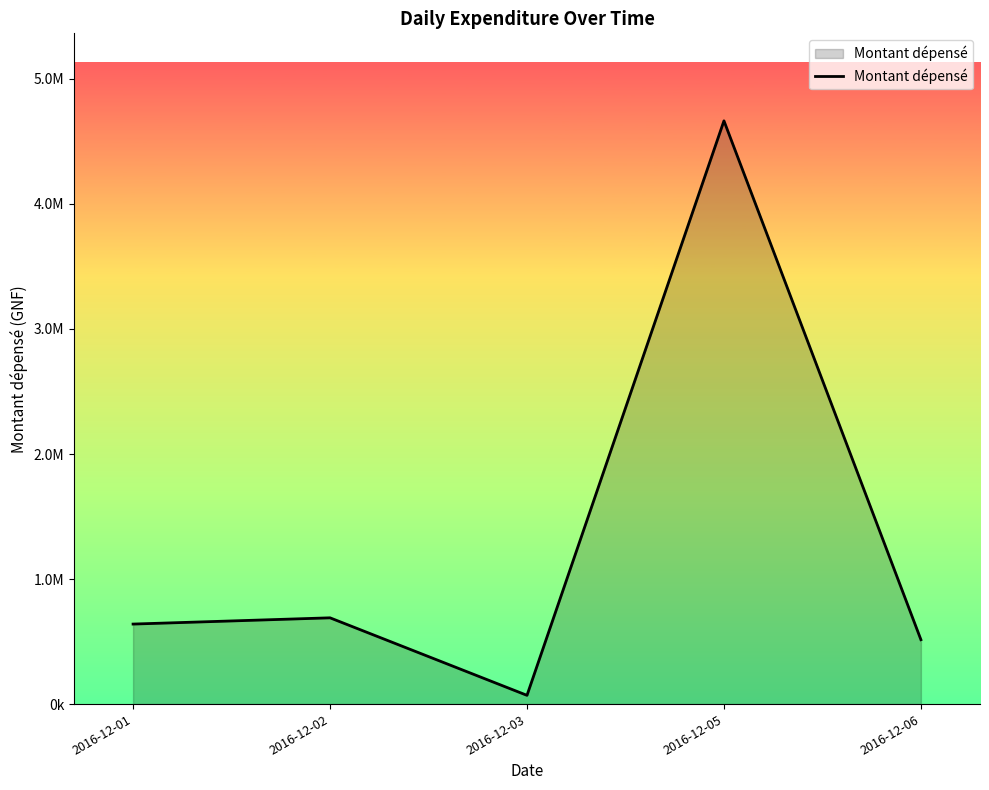

Does the chart display data point markers on the line(s)?

No